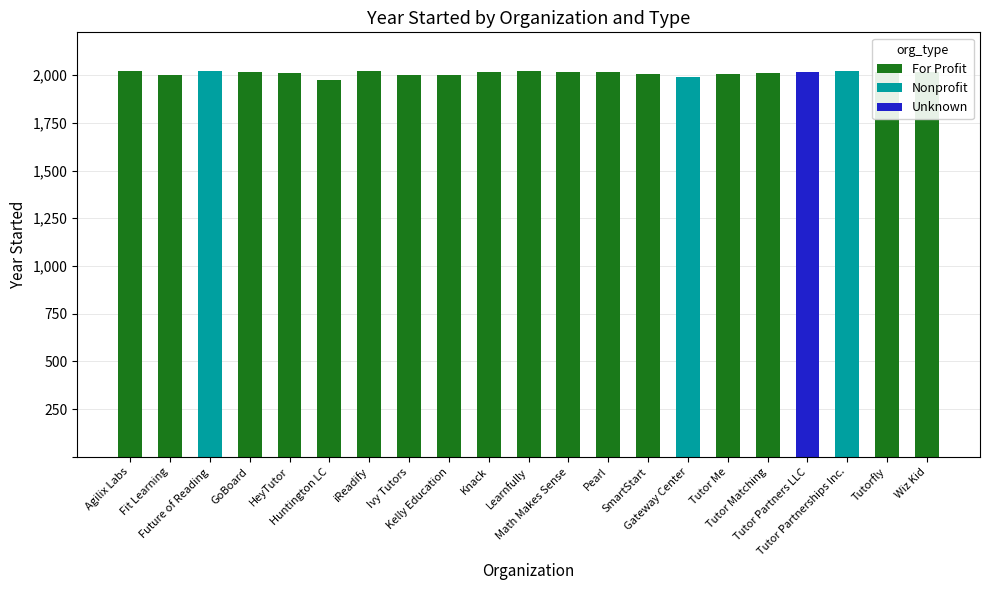

Is it true that For Profit equals 1386 at Tutor Matching?

False